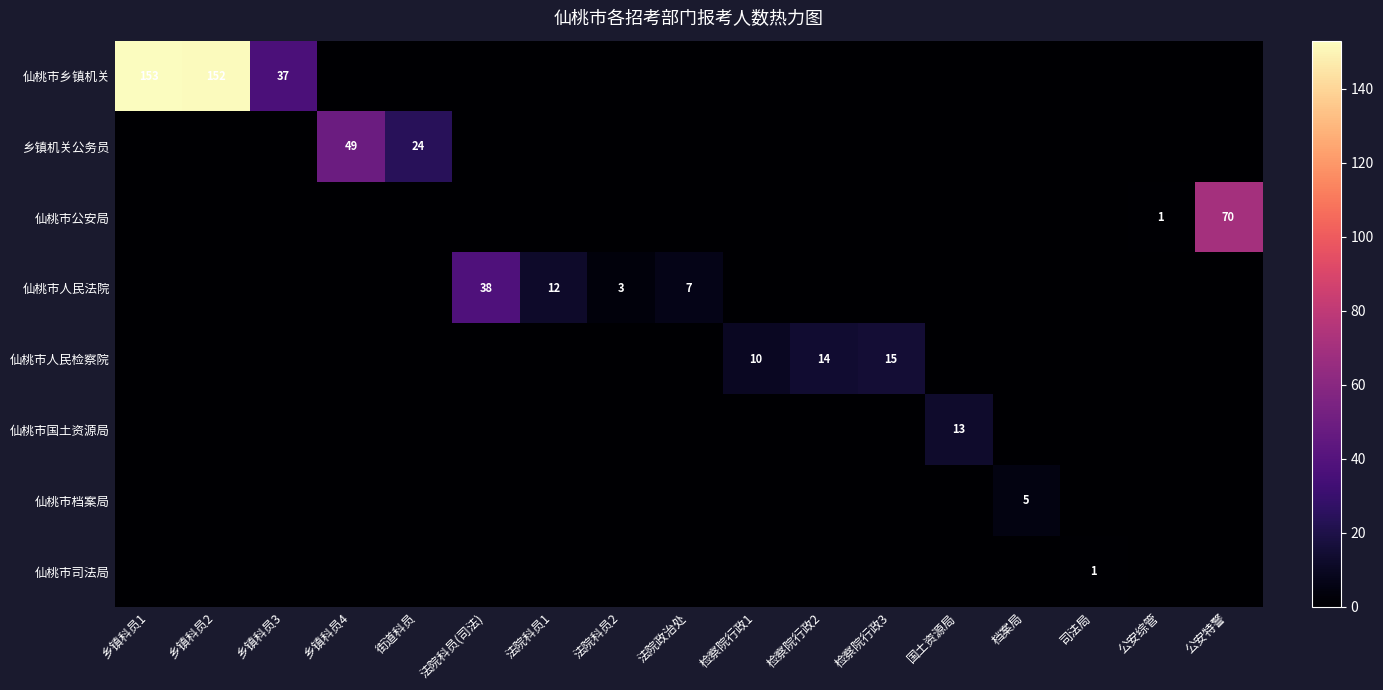

The value of 仙桃市人民检察院 at 检察院行政2 is 23. True or false?

False